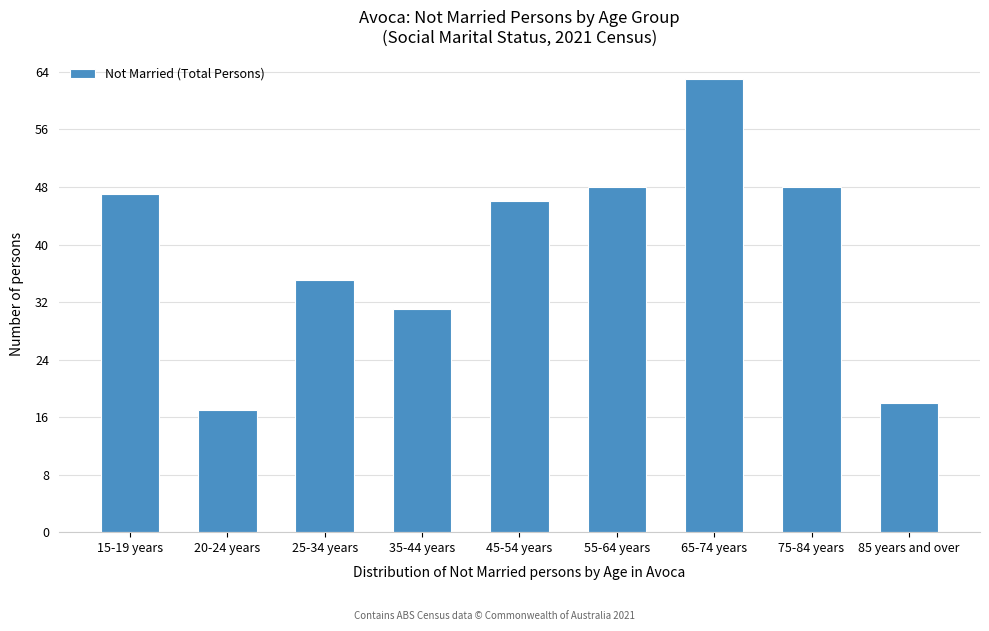

Reading left to right, extract all data points from this chart.

15-19 years=47	20-24 years=17	25-34 years=35	35-44 years=31	45-54 years=46	55-64 years=48	65-74 years=63	75-84 years=48	85 years and over=18